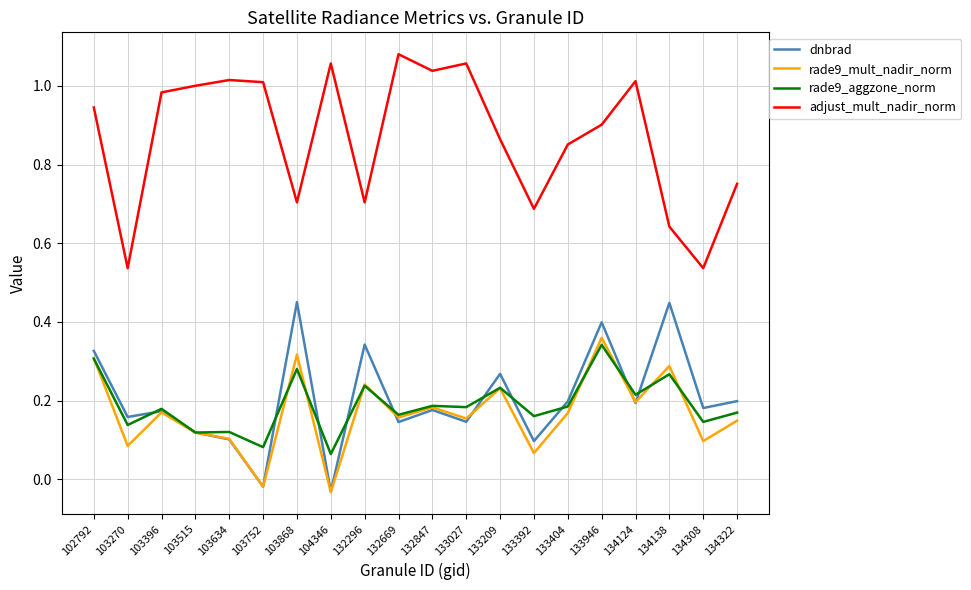

True or false: rade9_mult_nadir_norm and dnbrad intersect in this chart.

True